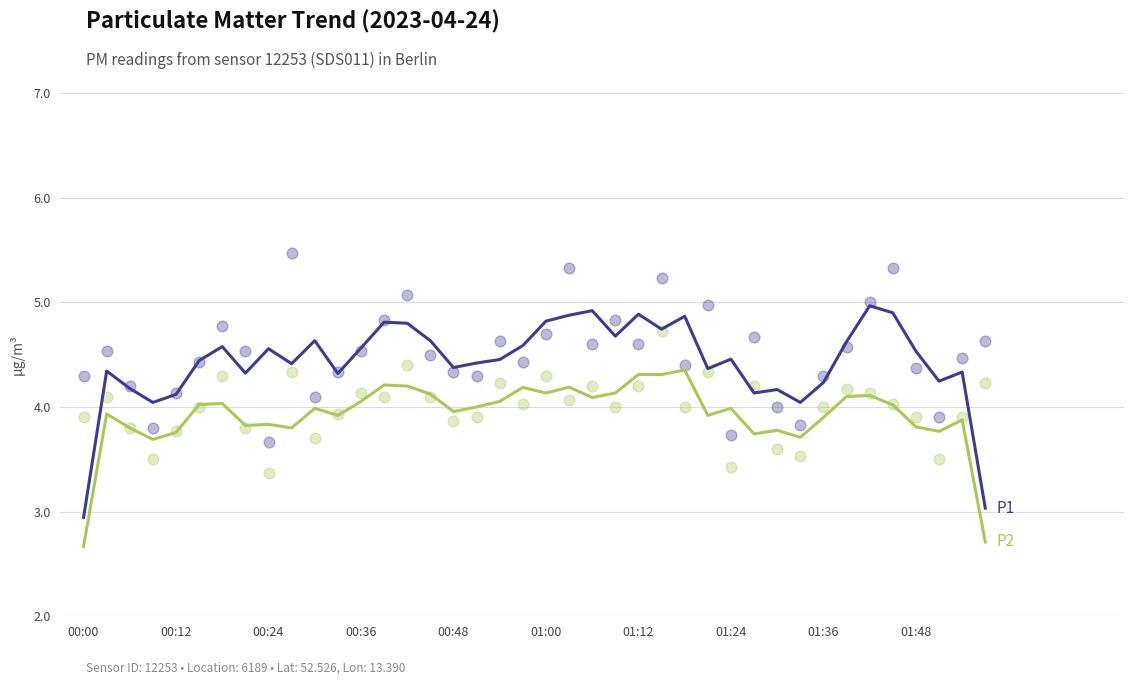

Is the value of P1 at 00:36 greater than the value of P2 at 30?

Yes